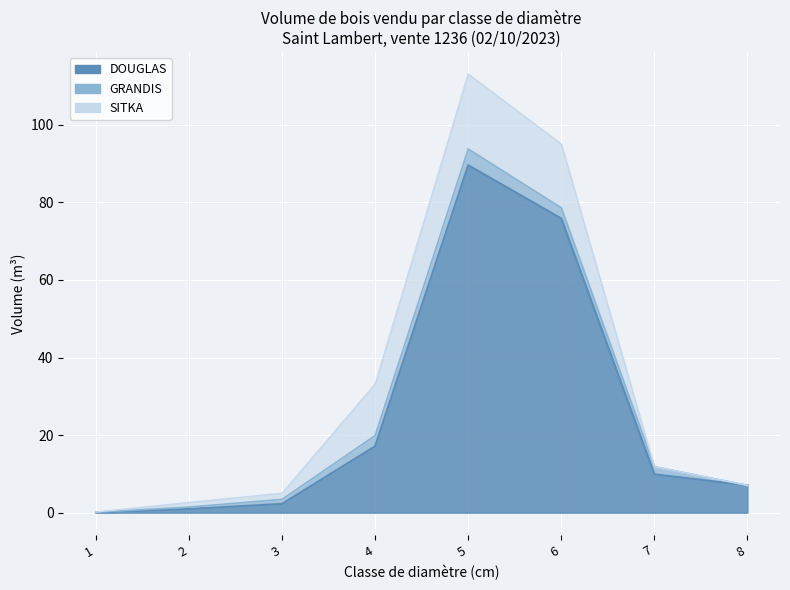

Reading right to left, transcribe all the data shown in this chart.

DOUGLAS: 7.0	9.9	75.9	89.6	17.1	2.3	1.0	0.0
GRANDIS: 0.0	2.0	2.8	4.2	2.7	1.2	0.5	0.1
SITKA: 0.0	0.0	16.5	19.4	13.3	1.6	1.2	0.0